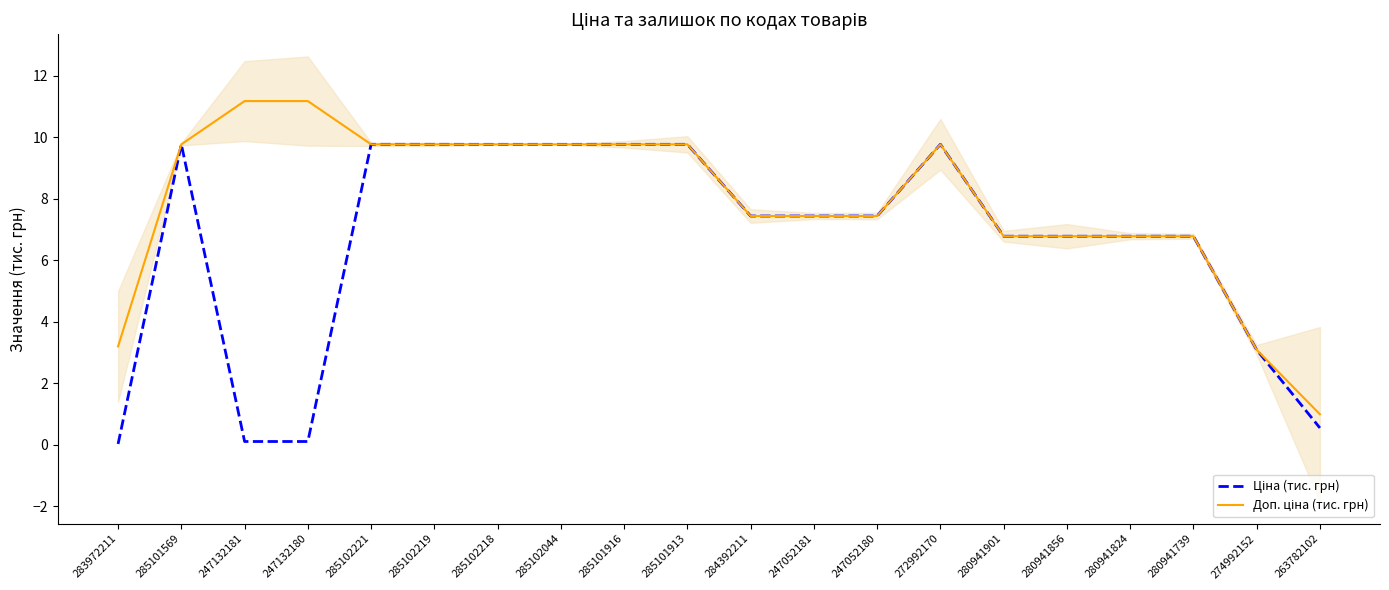

In Ціна (тис. грн), how many points are higher than both neighbors (excluding endpoints)?

2